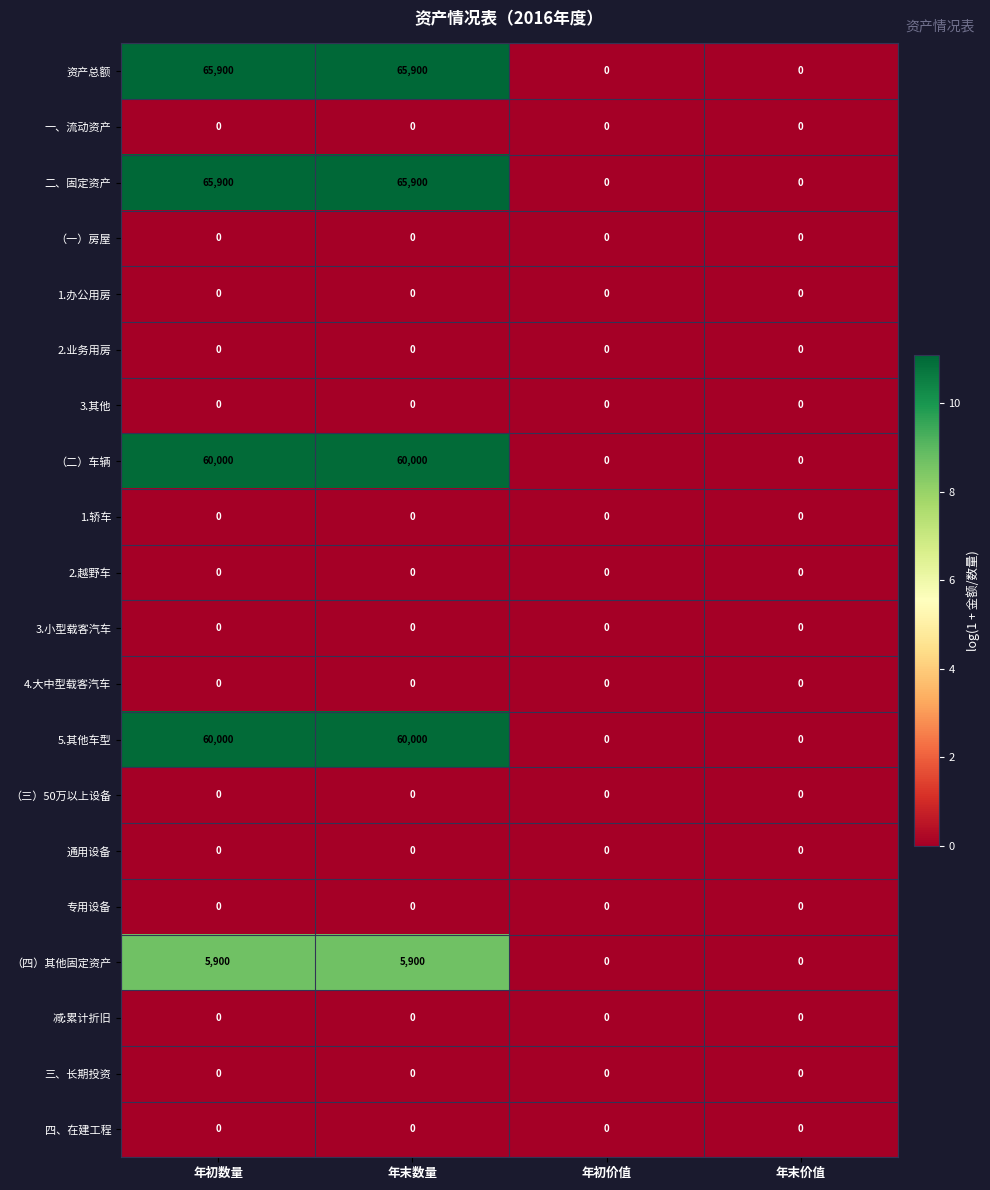

What is the difference between the highest and lowest values at 年末数量?

65900